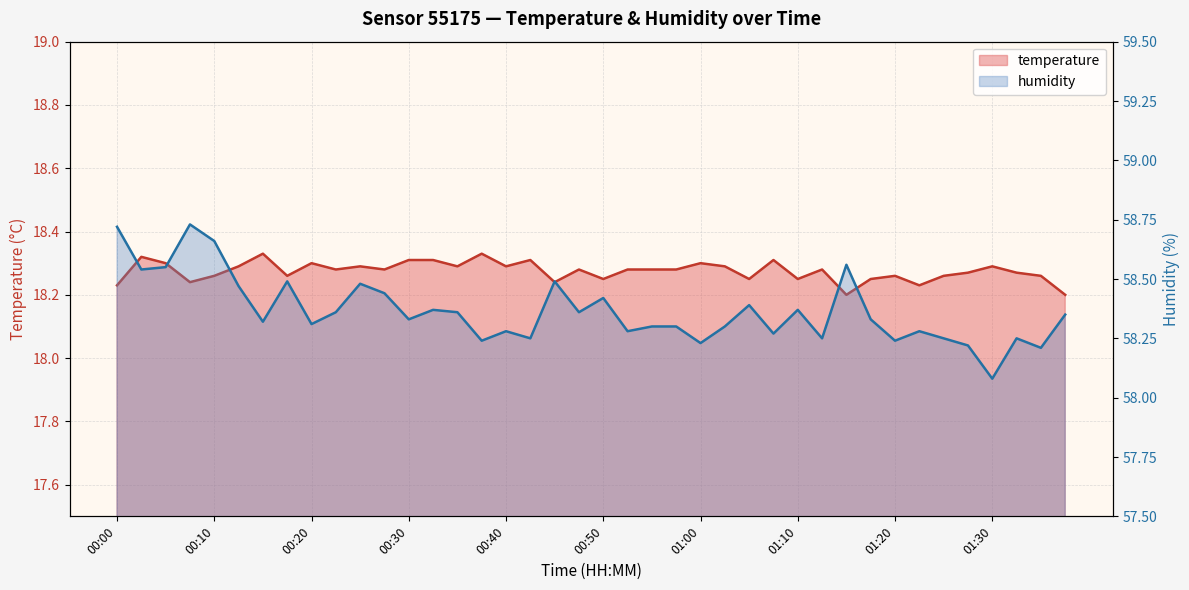

True or false: temperature has more than 1 points higher than both neighbors.

True